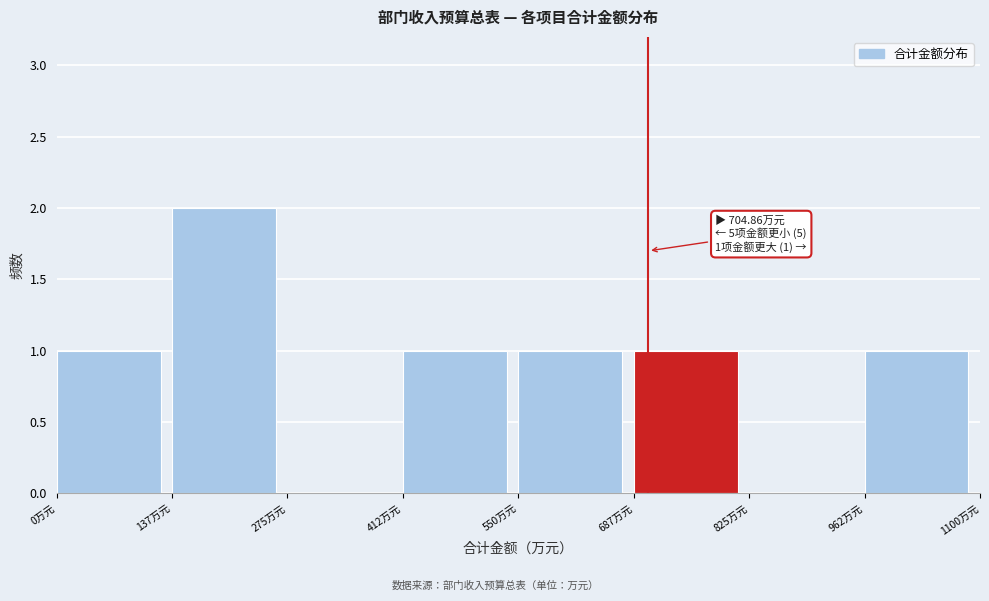

Which range on the x-axis has the tallest bar?

140 to 280